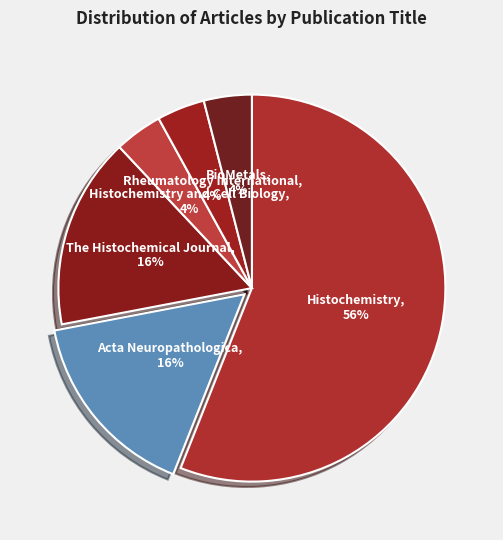

Which has a higher value, Acta Neuropathologica or Rheumatology International?

Acta Neuropathologica